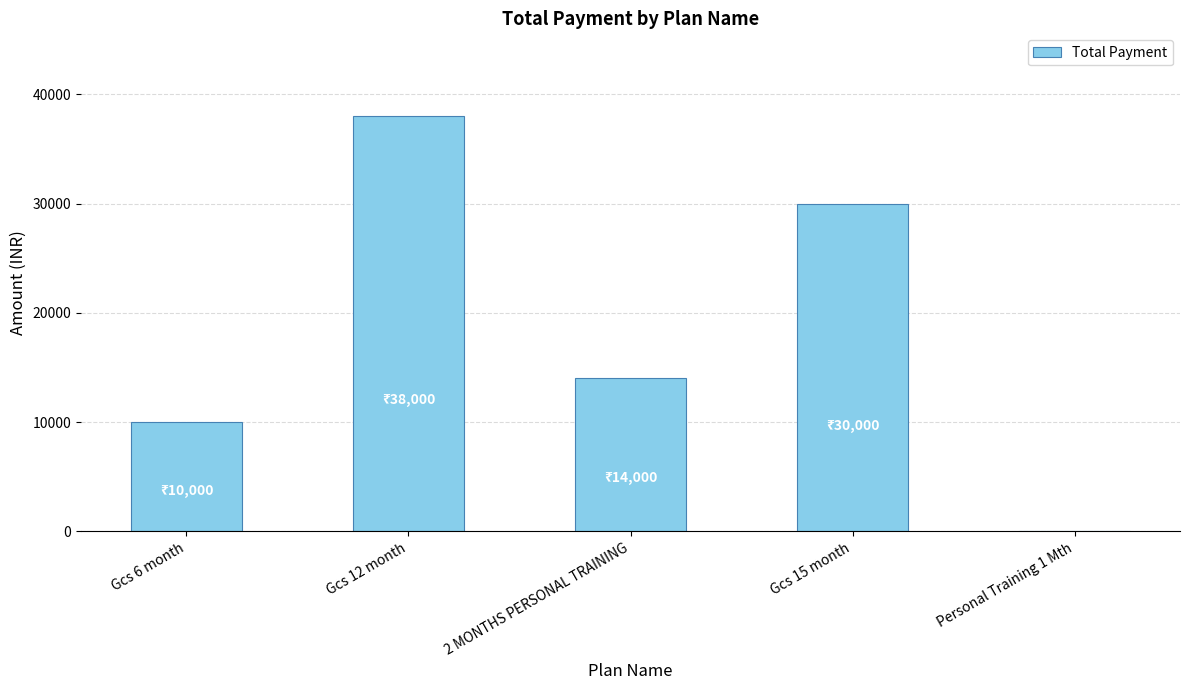

Where is the data nearest to the value 19000?

2 MONTHS PERSONAL TRAINING